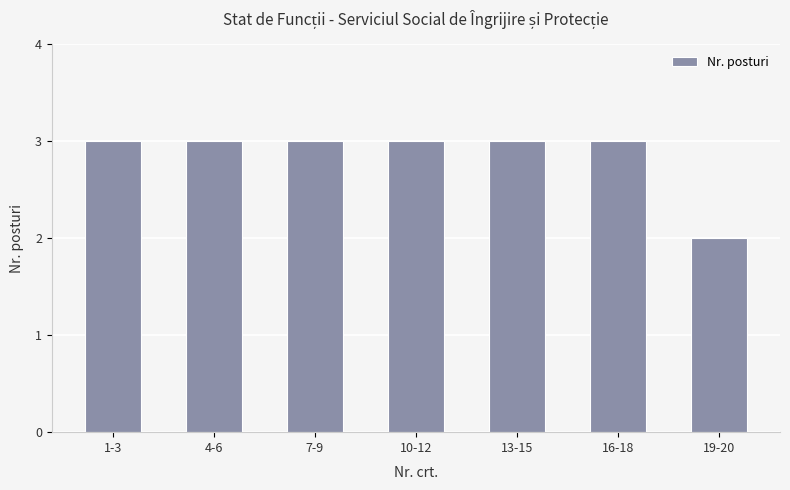

What is the average value?

3